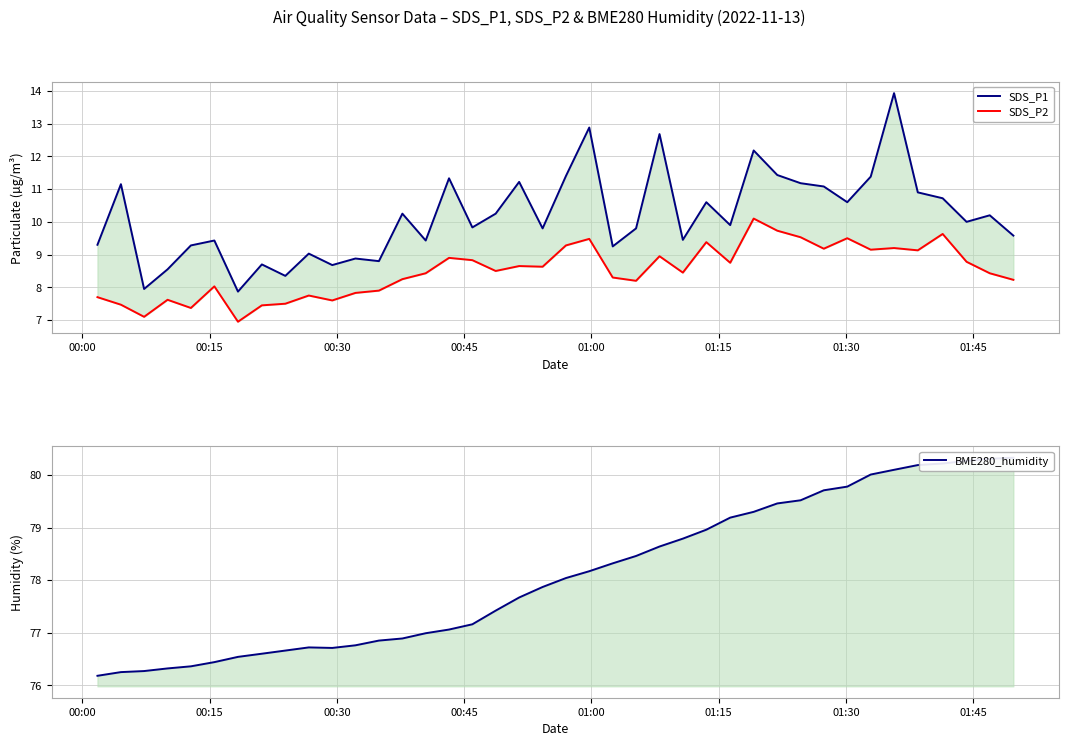

Reading right to left, list all the values displayed in this chart.

SDS_P1: 9.6	10.2	10.0	10.7	10.9	13.9	11.4	10.6	11.1	11.2	11.4	12.2	9.9	10.6	9.4	12.7	9.8	9.2	12.9	11.4	9.8	11.2	10.2	9.8	11.3	9.4	10.2	8.8	8.9	8.7	9.0	8.3	8.7	7.9	9.4	9.3	8.6	8.0	11.2	9.3
SDS_P2: 8.2	8.4	8.8	9.6	9.1	9.2	9.2	9.5	9.2	9.5	9.7	10.1	8.8	9.4	8.4	8.9	8.2	8.3	9.5	9.3	8.6	8.7	8.5	8.8	8.9	8.4	8.2	7.9	7.8	7.6	7.8	7.5	7.5	7.0	8.0	7.4	7.6	7.1	7.5	7.7
BME280_humidity: 80.3	80.3	80.3	80.2	80.2	80.1	80.0	79.8	79.7	79.5	79.5	79.3	79.2	79.0	78.8	78.6	78.5	78.3	78.2	78.0	77.9	77.7	77.4	77.2	77.1	77.0	76.9	76.8	76.8	76.7	76.7	76.7	76.6	76.5	76.4	76.4	76.3	76.3	76.2	76.2